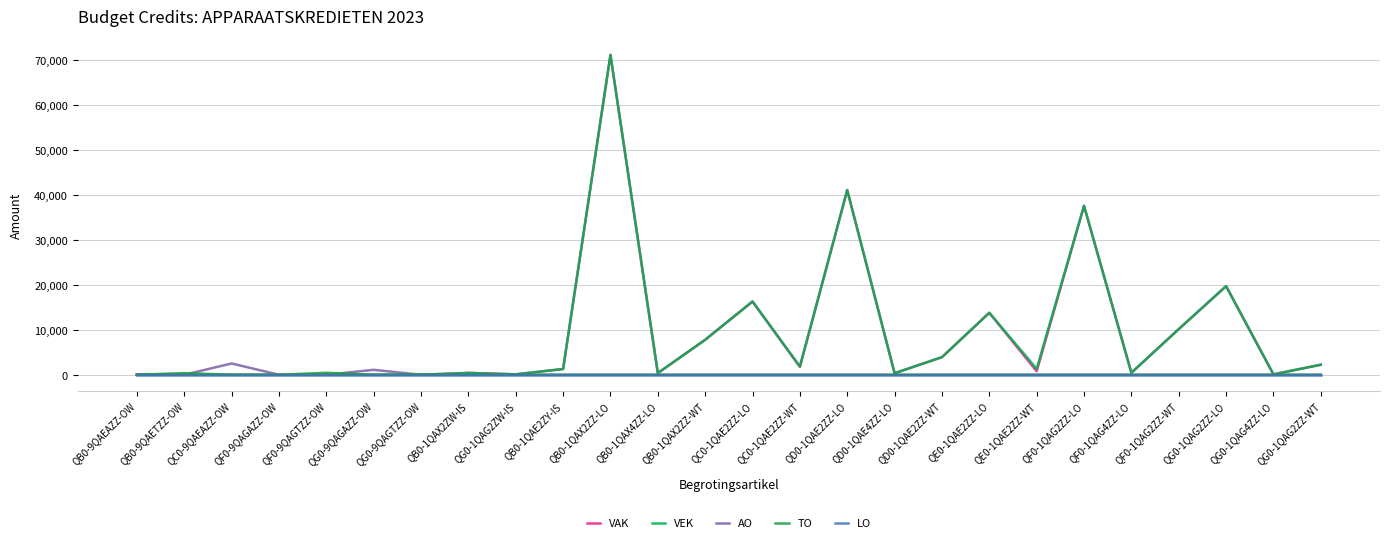

Does the chart have visible grid lines?

Yes